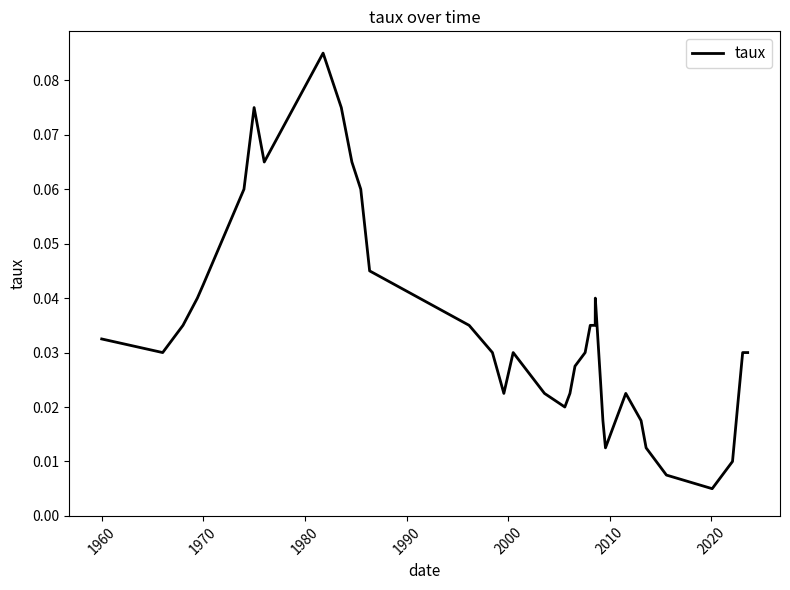

Is this an area chart (filled region under the line)?

No